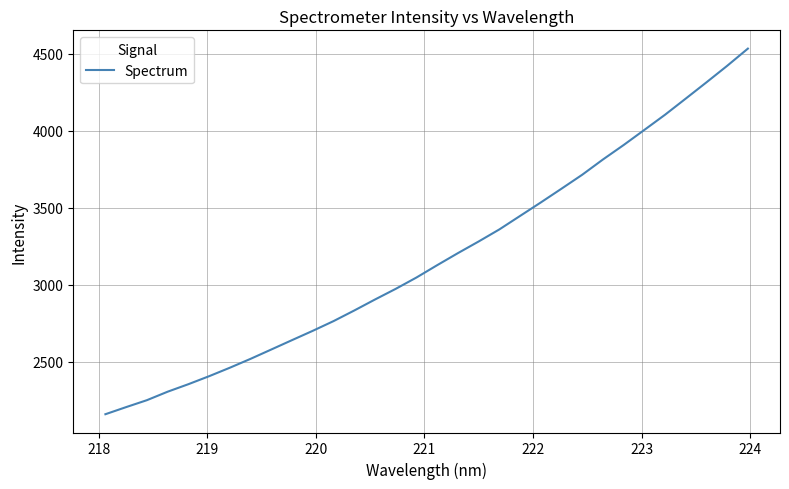

What is the difference between the maximum and minimum values?

2373.9